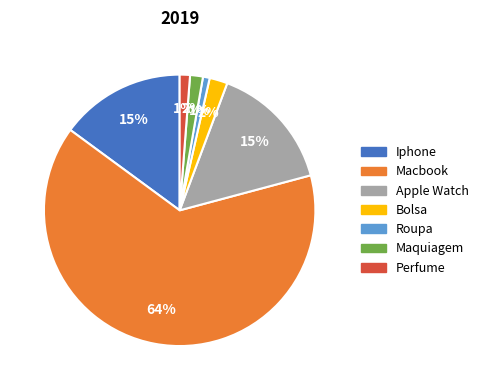

To the nearest percent, what is the average slice percentage?

14%